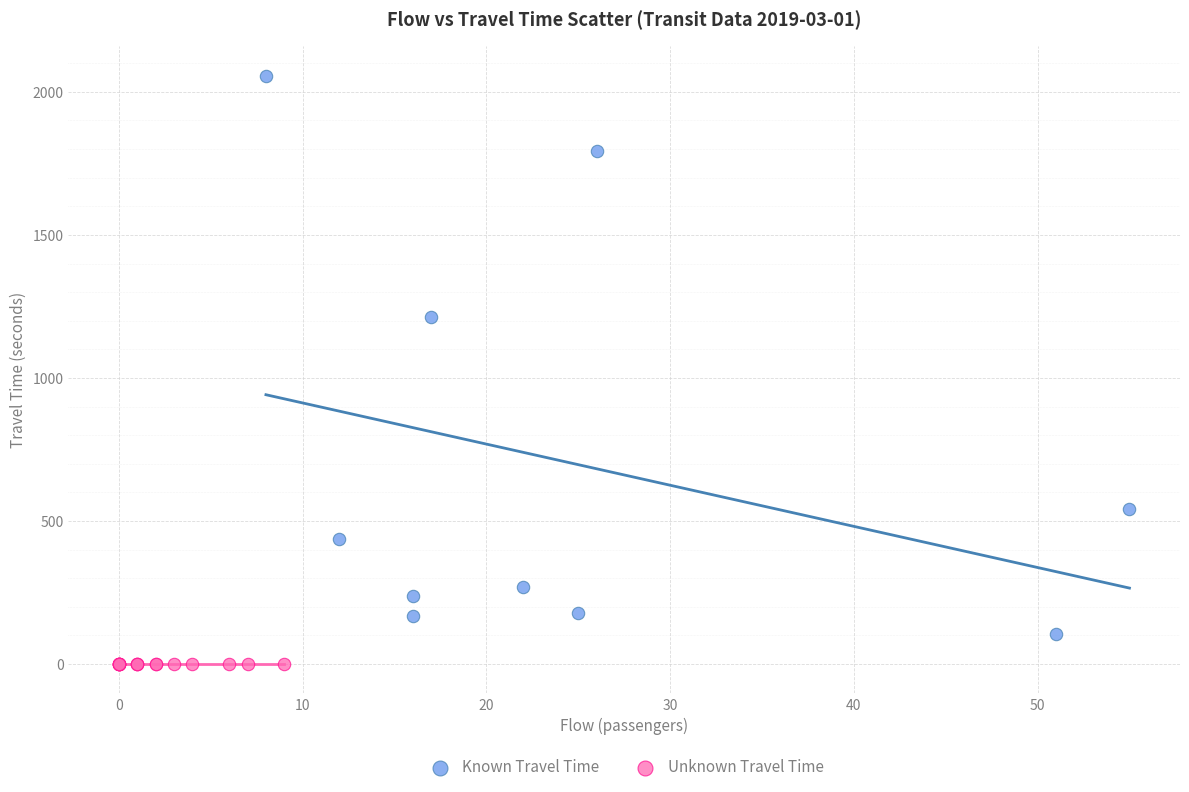

Which series reaches the maximum Y coordinate?

Known Travel Time